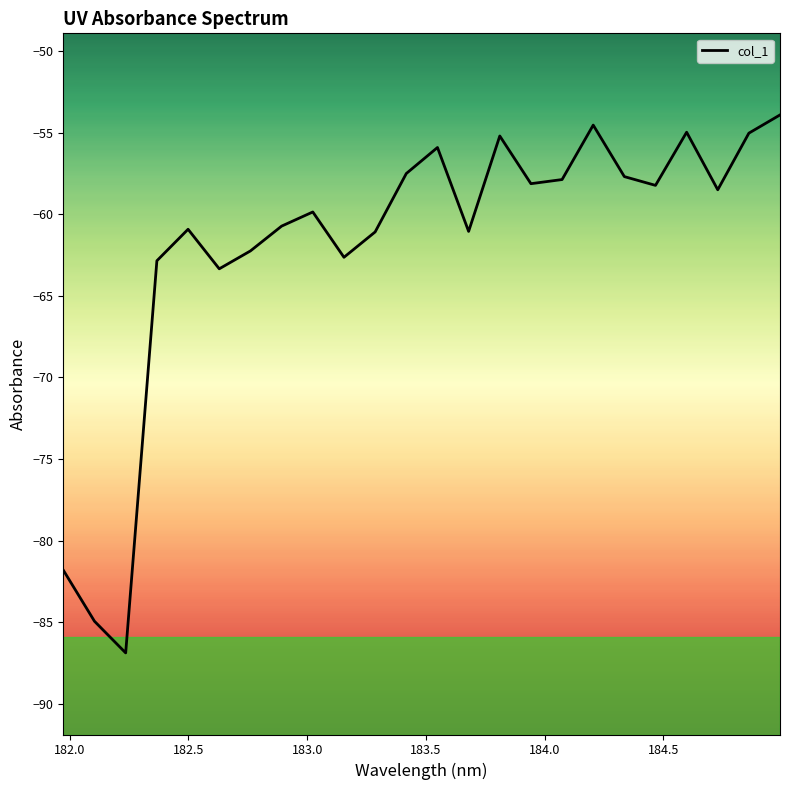

What is the greatest value displayed?

-53.9